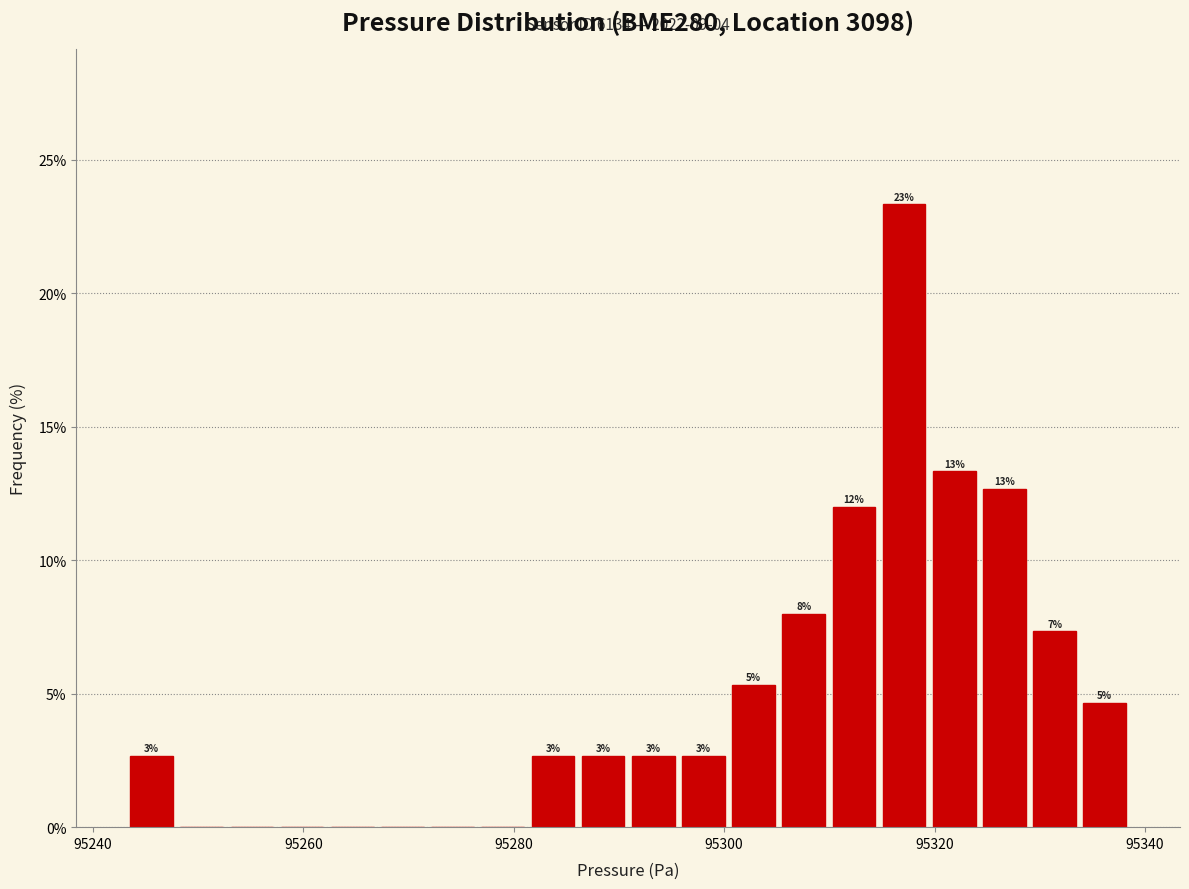

Read against the x-axis, roughly where is the centre of the tallest bar?

95318